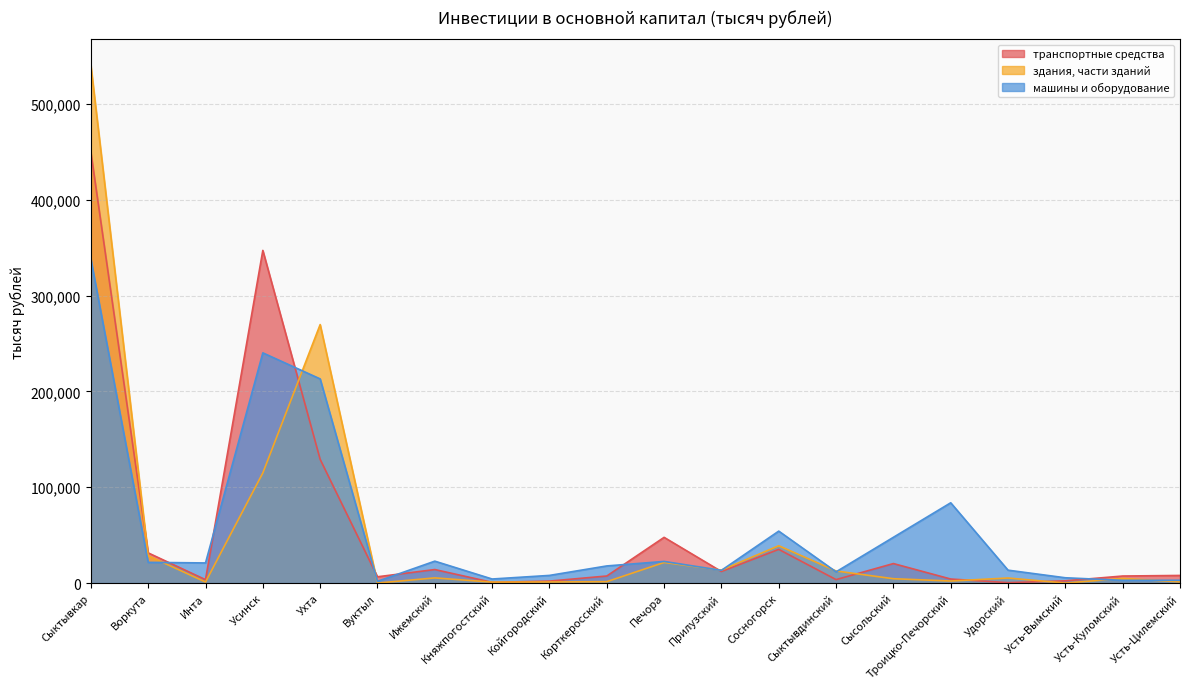

How many times do здания, части зданий and транспортные средства cross each other?

9